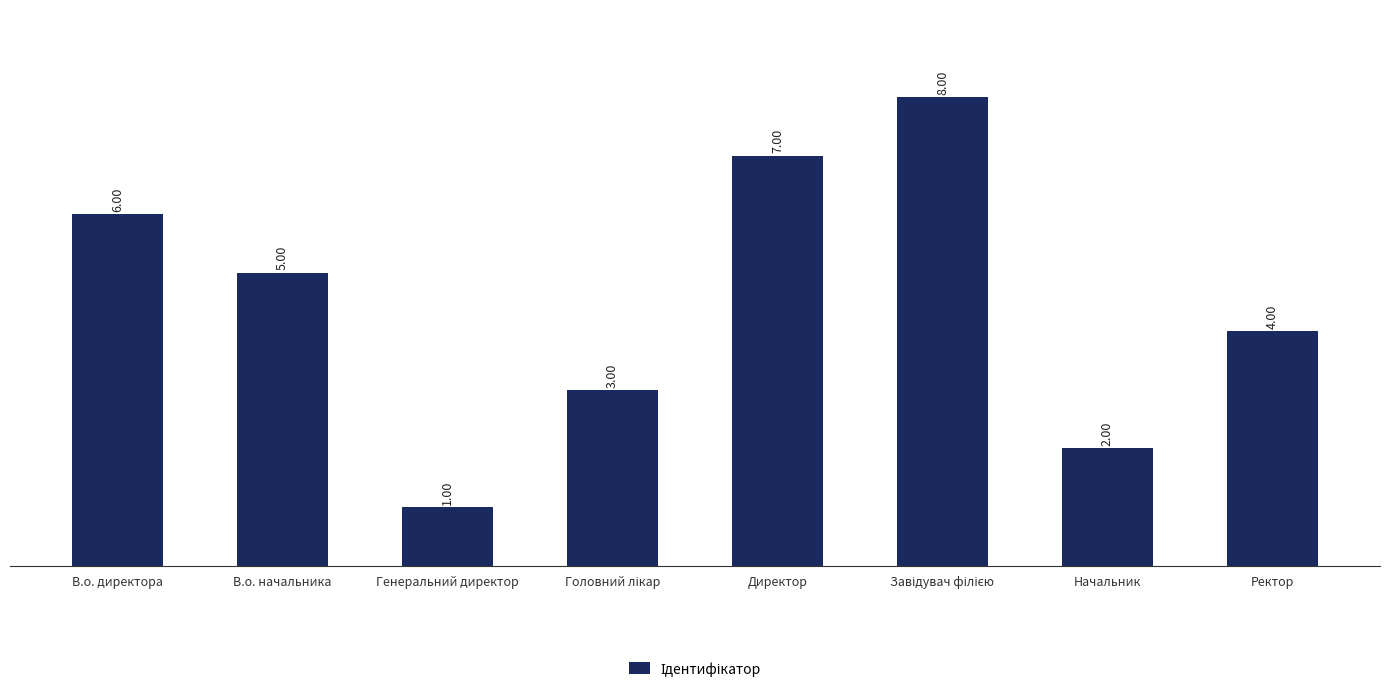

Where is the data nearest to the value 4?

Ректор